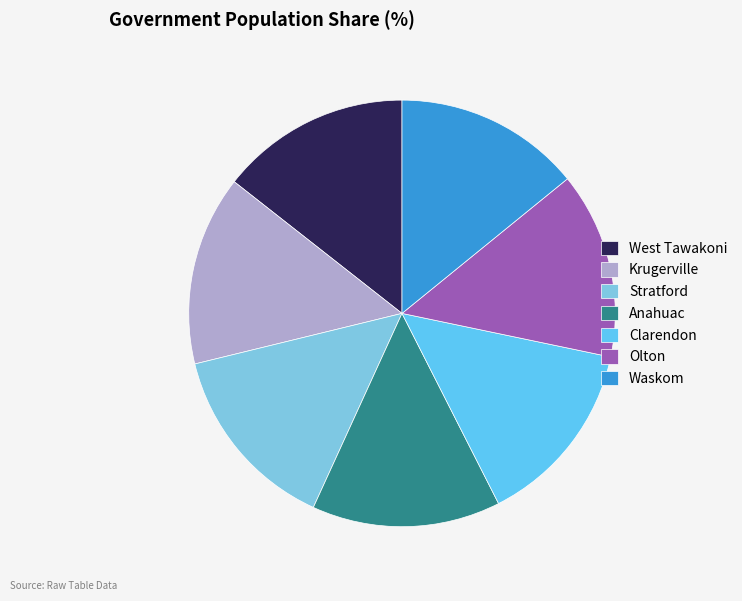

What is the smallest slice in the pie chart?

Waskom